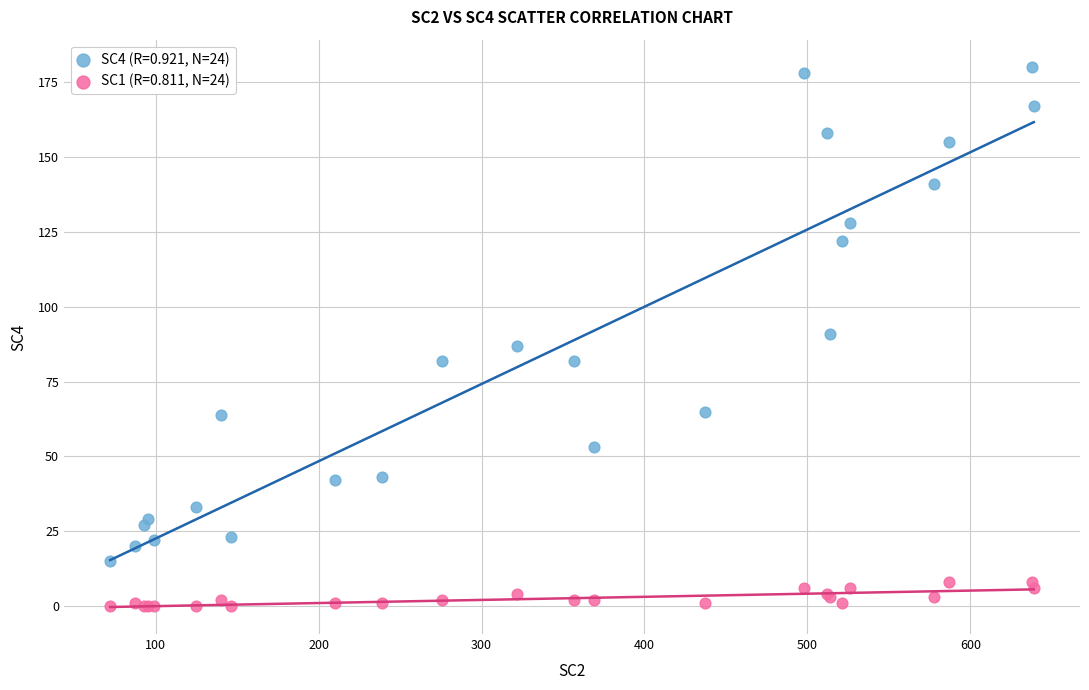

Which series reaches the maximum Y coordinate?

SC4 (R=0.921, N=24)